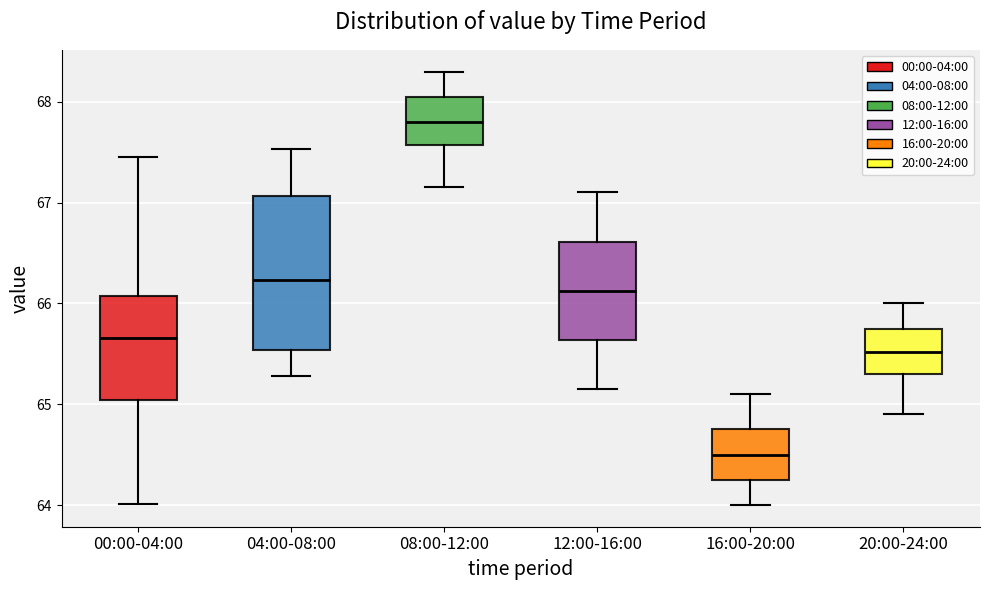

Reading left to right, transcribe this box plot: for each box, give where its median line is, the range the box spans, and where its two whiskers end, as read against the y-axis. The values are not printed on the chart, so give them approximately, as read against the axis.

00:00-04:00: median 65.7, box 65.0 to 66.1, whiskers 64.0 to 67.5
04:00-08:00: median 66.2, box 65.5 to 67.1, whiskers 65.3 to 67.5
08:00-12:00: median 67.8, box 67.6 to 68.1, whiskers 67.2 to 68.3
12:00-16:00: median 66.1, box 65.6 to 66.6, whiskers 65.2 to 67.1
16:00-20:00: median 64.5, box 64.3 to 64.8, whiskers 64.0 to 65.1
20:00-24:00: median 65.5, box 65.3 to 65.8, whiskers 64.9 to 66.0